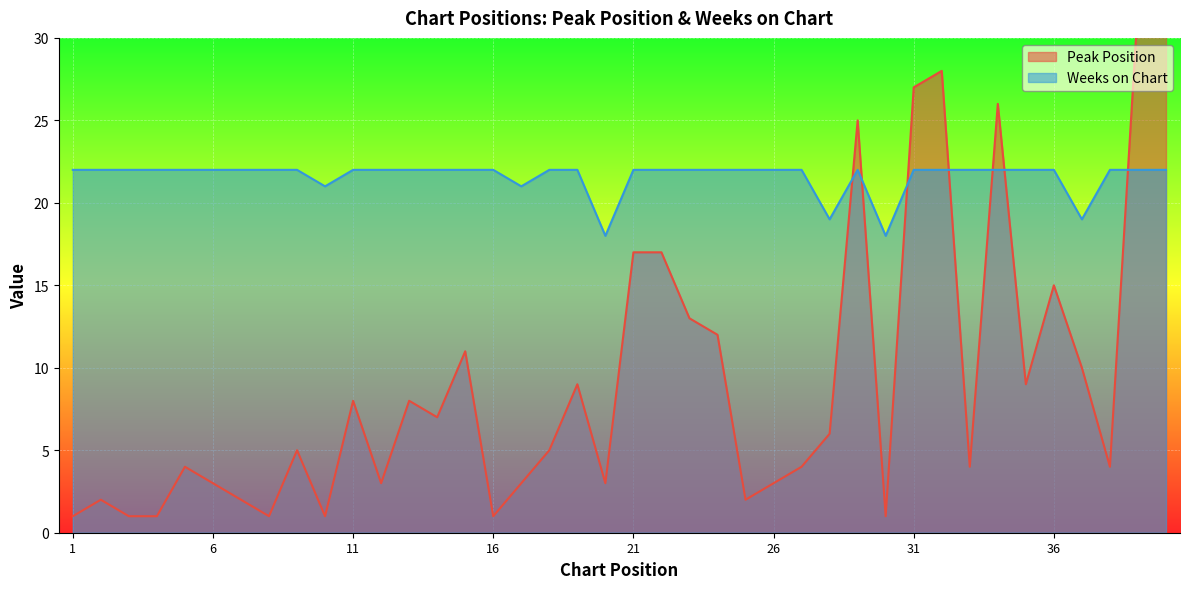

At which category does Weeks on Chart reach its first local valley?

10